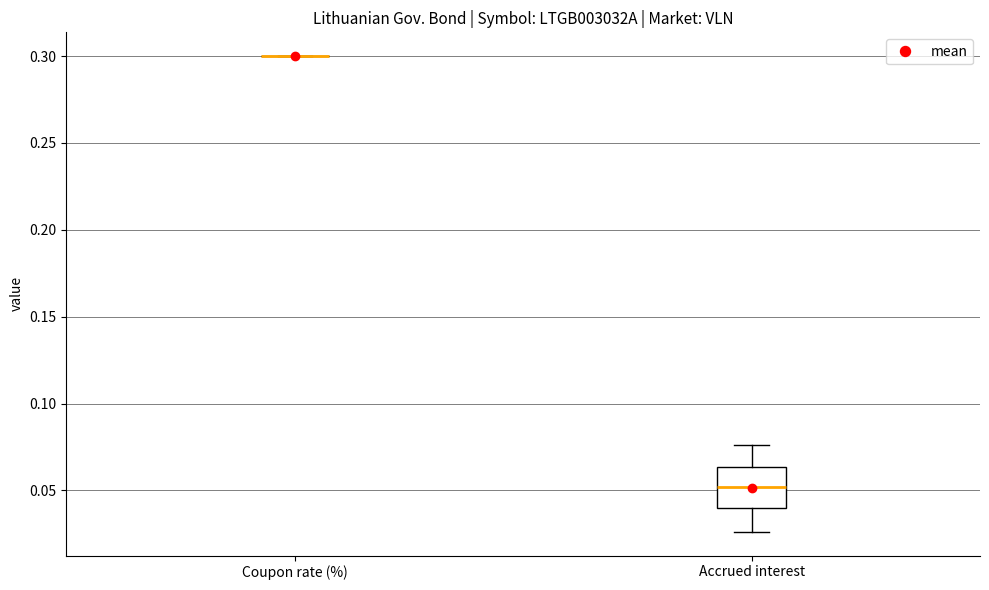

Reading left to right, read every box against the y-axis: the position of its median line, the range the box covers, and the ends of its whiskers. The values are not printed on the chart, so give them approximately, as read against the axis.

Coupon rate (%): box collapsed to a line at 0.300, whiskers 0.300 to 0.300
Accrued interest: median 0.050, box 0.040 to 0.065, whiskers 0.025 to 0.075